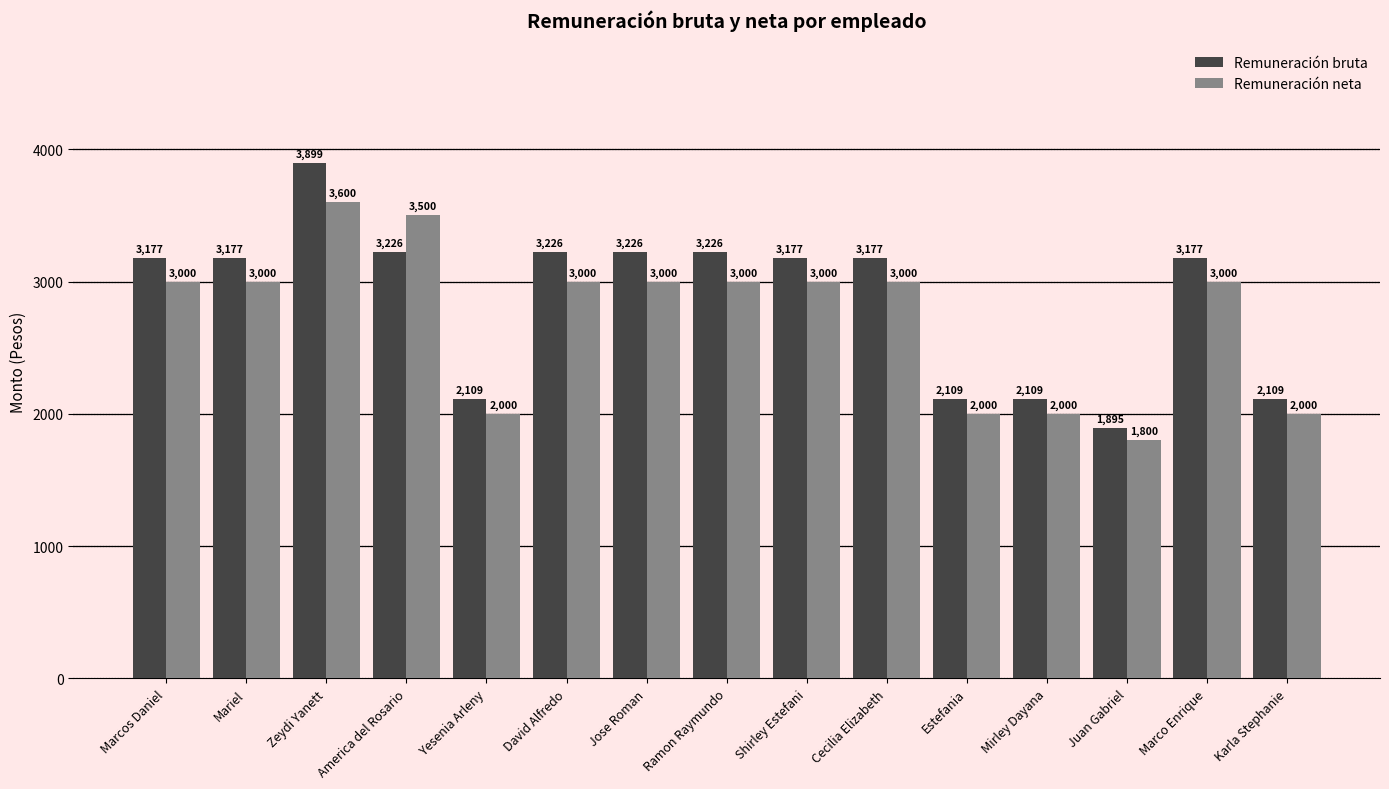

How many values in the Remuneración bruta series are below 3176?

5